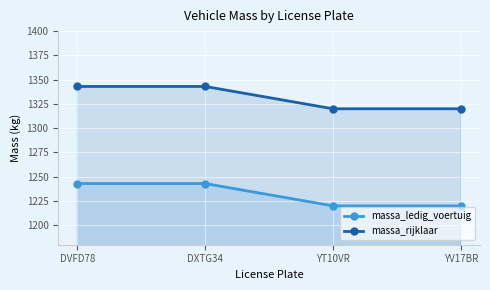

Reading right to left, extract all data points from this chart.

massa_ledig_voertuig: 1220	1220	1243	1243
massa_rijklaar: 1320	1320	1343	1343